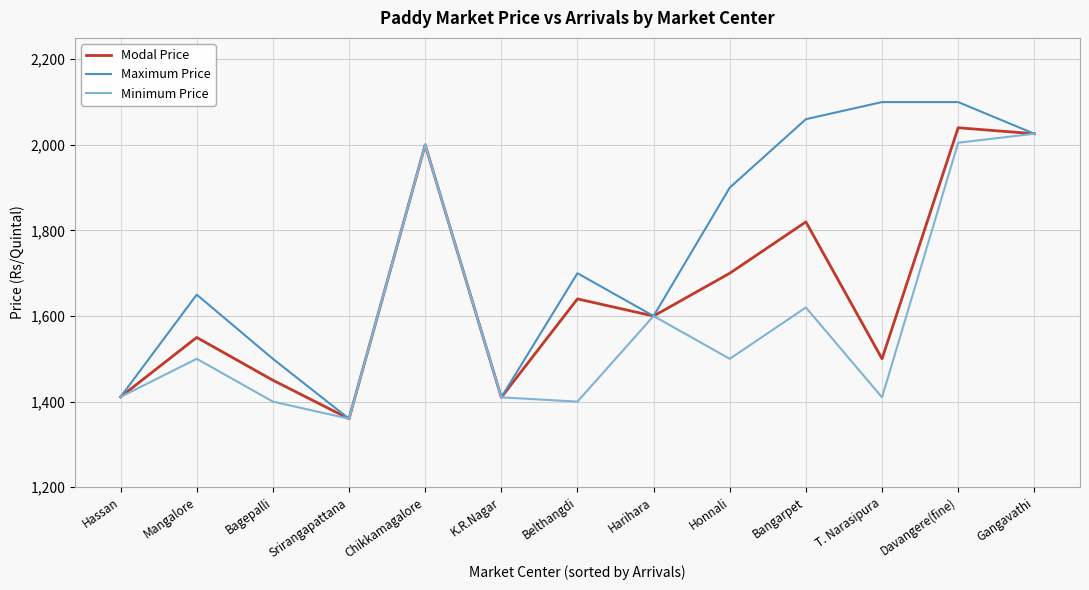

The Maximum Price series shows 2100 at Davangere(fine). True or false?

True